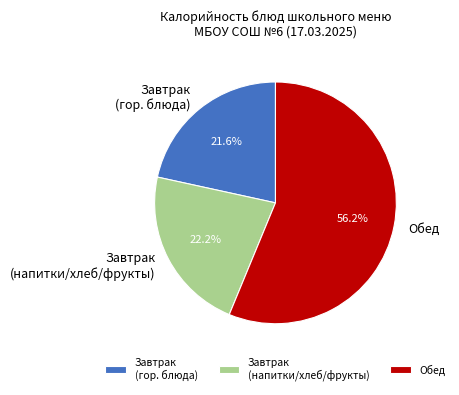

How many segments does this pie chart have?

3